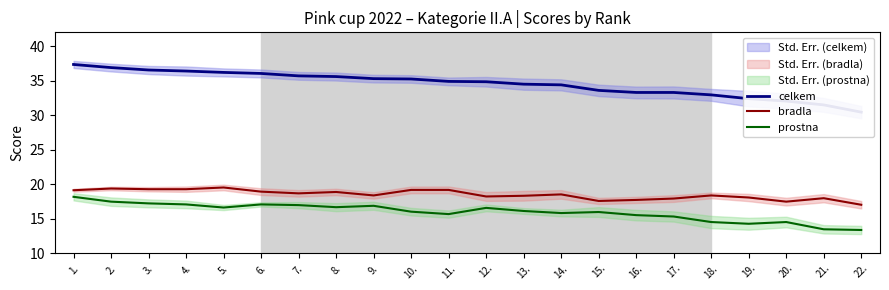

True or false: bradla and prostna intersect in this chart.

False